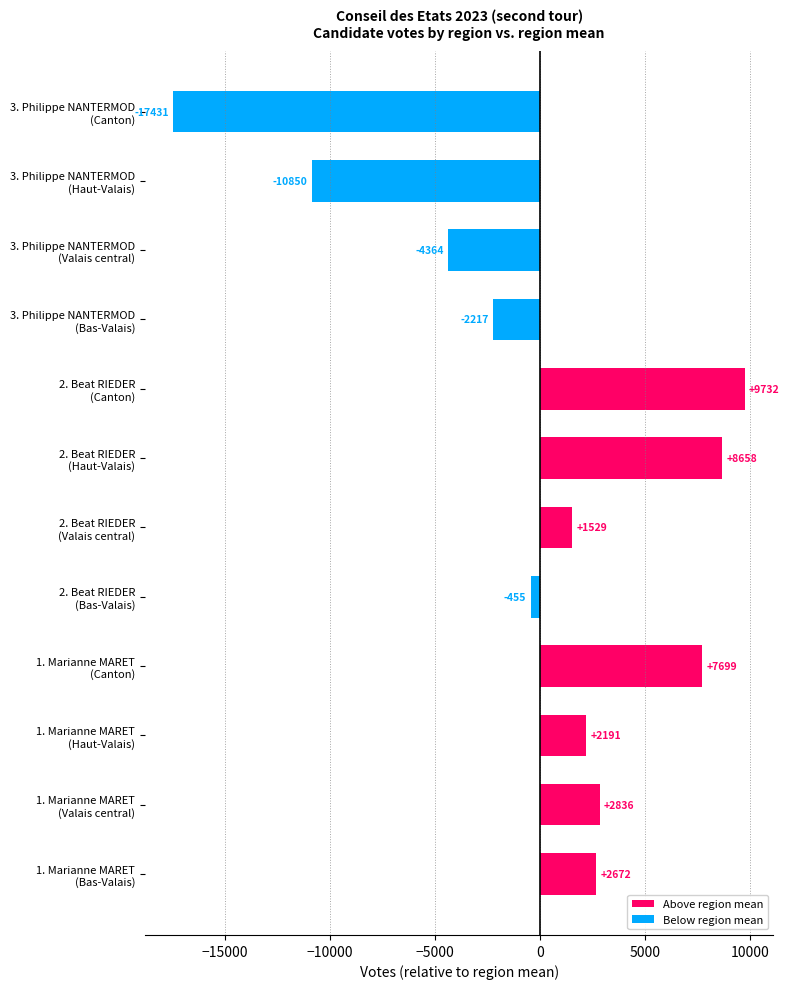

Count the number of categories in the chart.

12